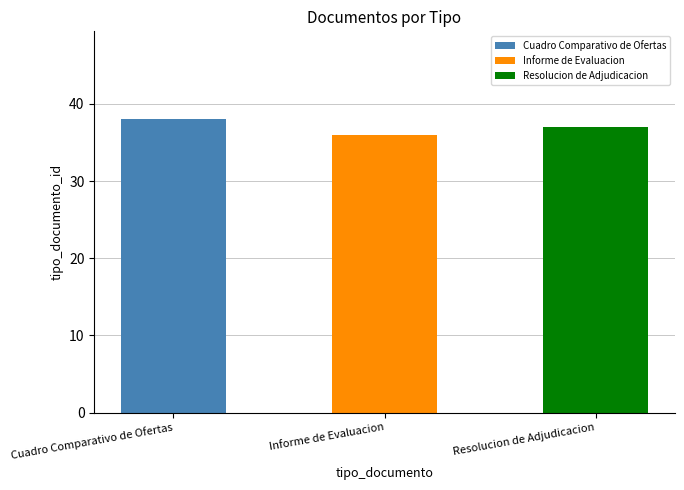

At which category does the chart reach its peak across all series?

Cuadro Comparativo de Ofertas